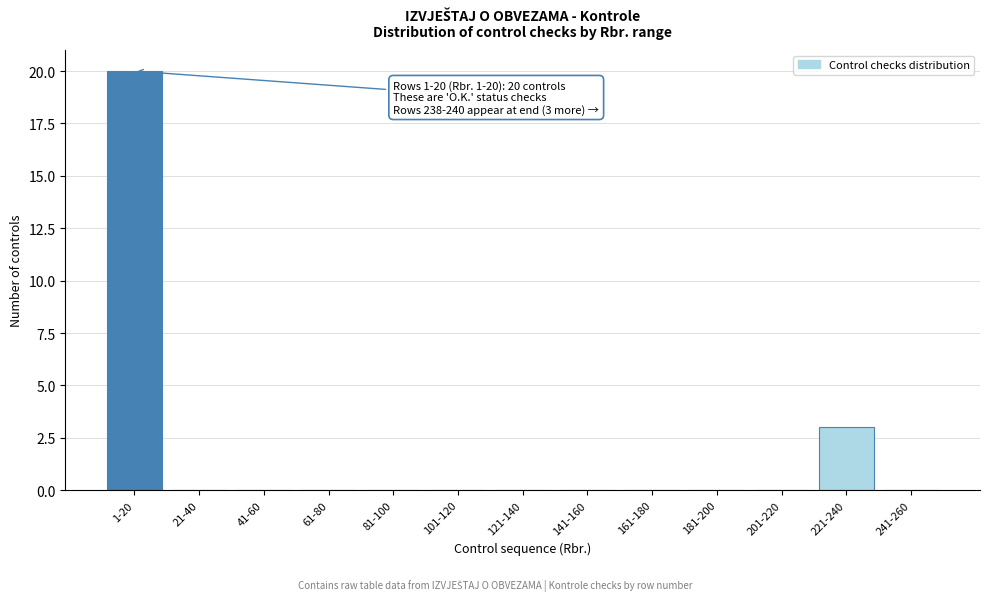

Reading left to right, list all the values displayed in this chart.

1-20=20	21-40=0	41-60=0	61-80=0	81-100=0	101-120=0	121-140=0	141-160=0	161-180=0	181-200=0	201-220=0	221-240=3	241-260=0